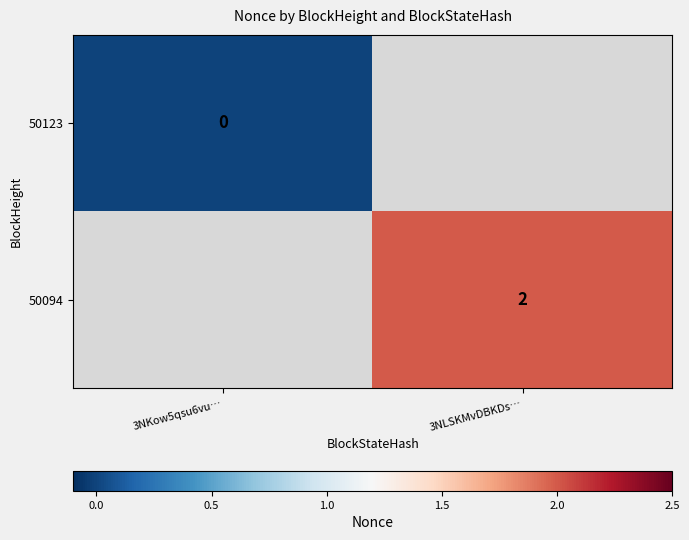

The value of 50094 at 3NLSKMvDBKDs… is 1. True or false?

False